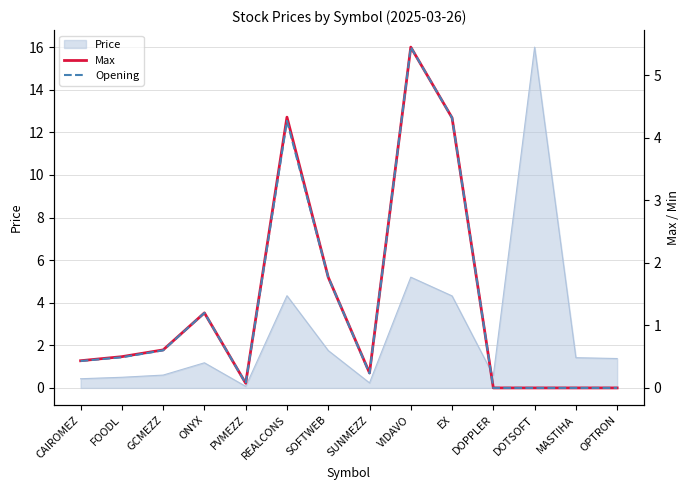

Is it true that Price equals 27.9 at DOTSOFT?

False